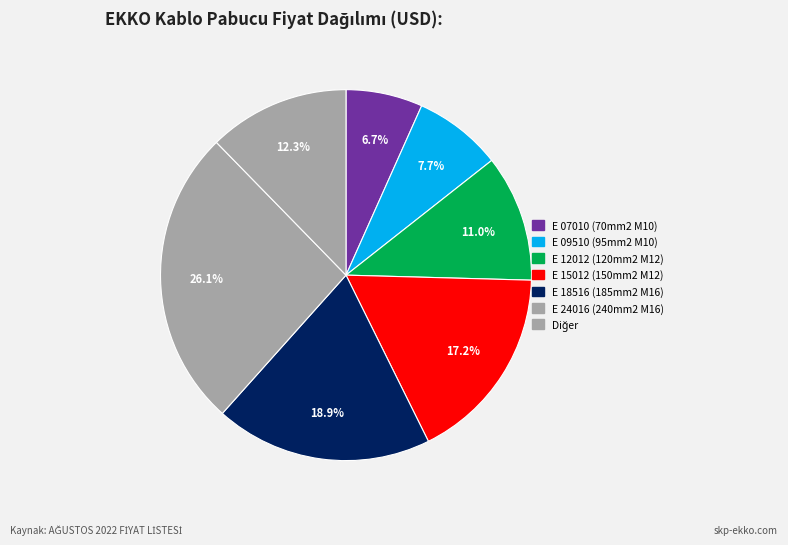

Count the number of slices in the pie.

7